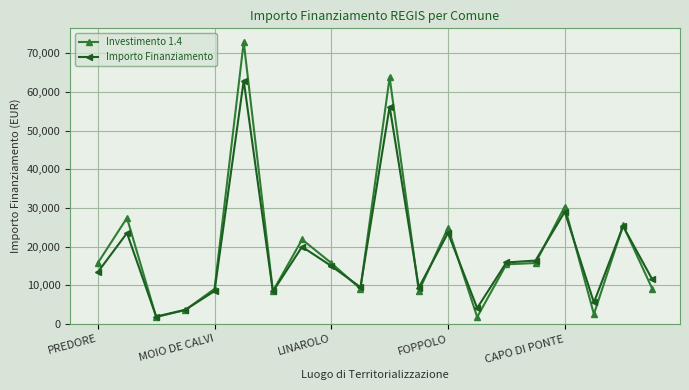

True or false: Importo Finanziamento and Investimento 1.4 cross at least once.

True